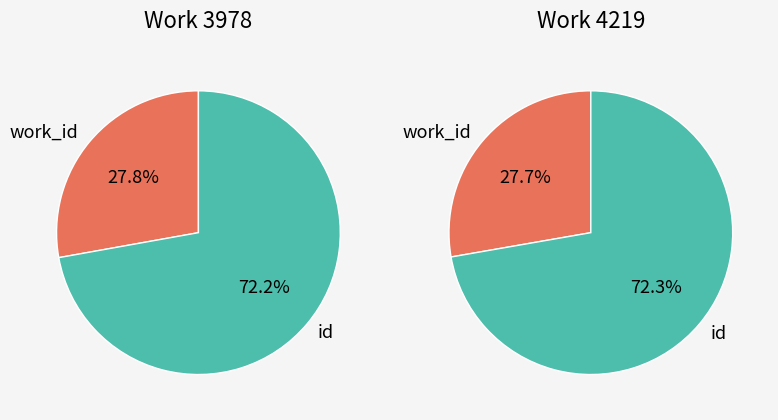

True or false: id accounts for 63% of the total.

False